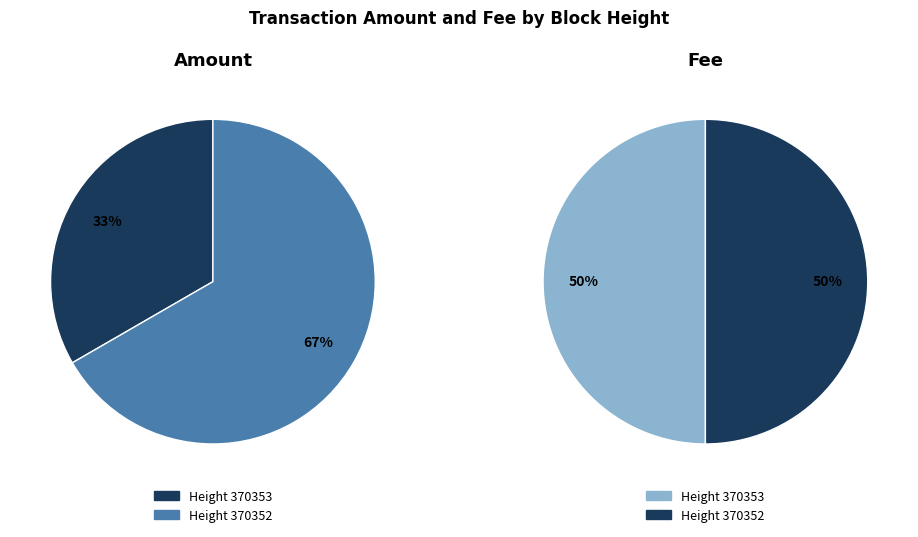

Rank the series at 370353 from lowest to highest value.

Amount, Fee